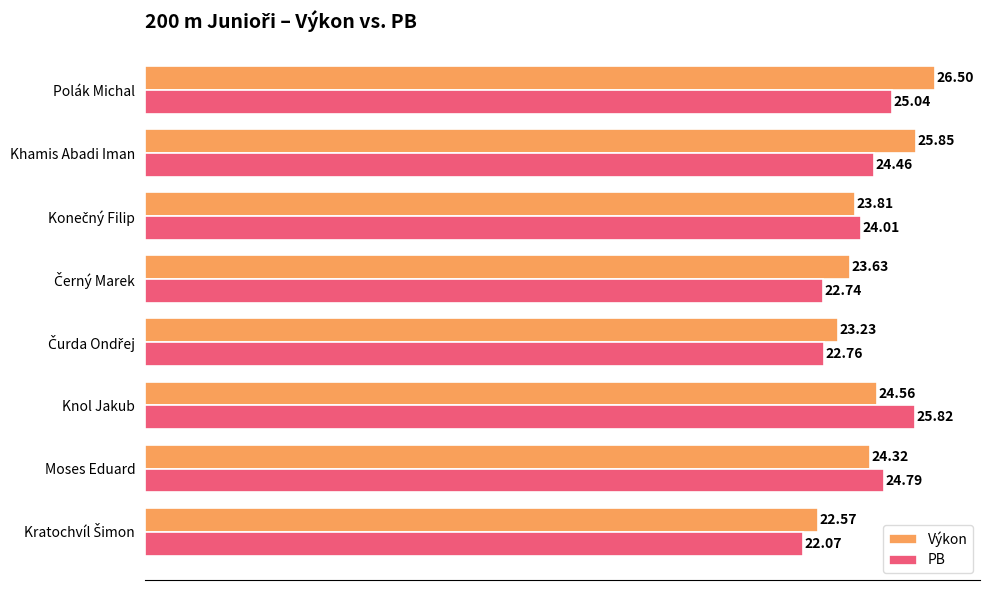

Which category has the highest value across all series?

Polák Michal